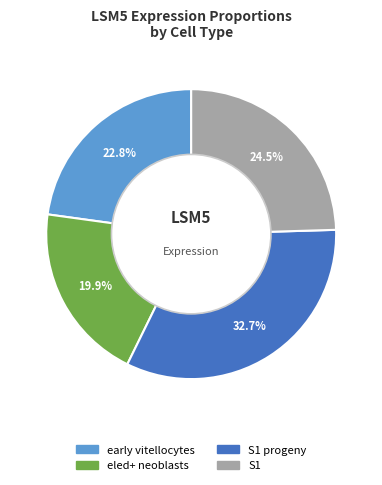

Does any single category account for the majority?

No